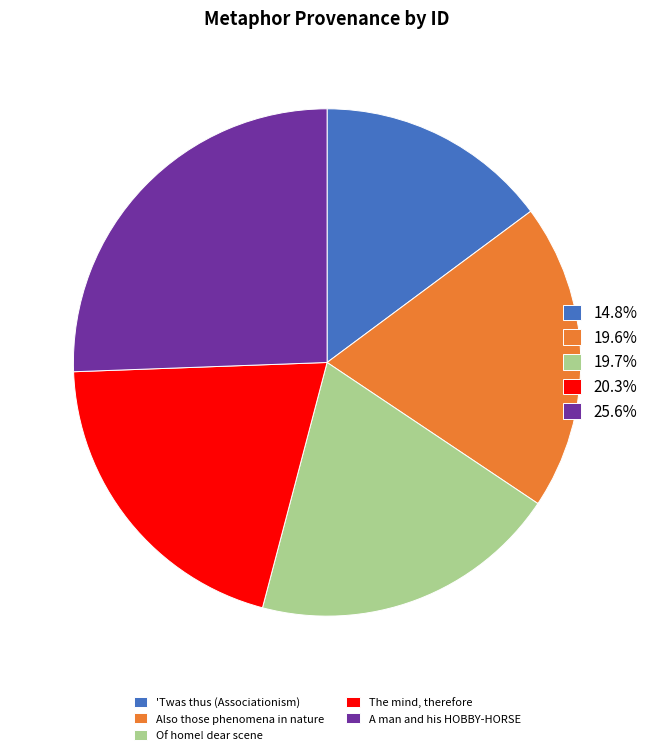

Is there a majority slice in this chart?

No